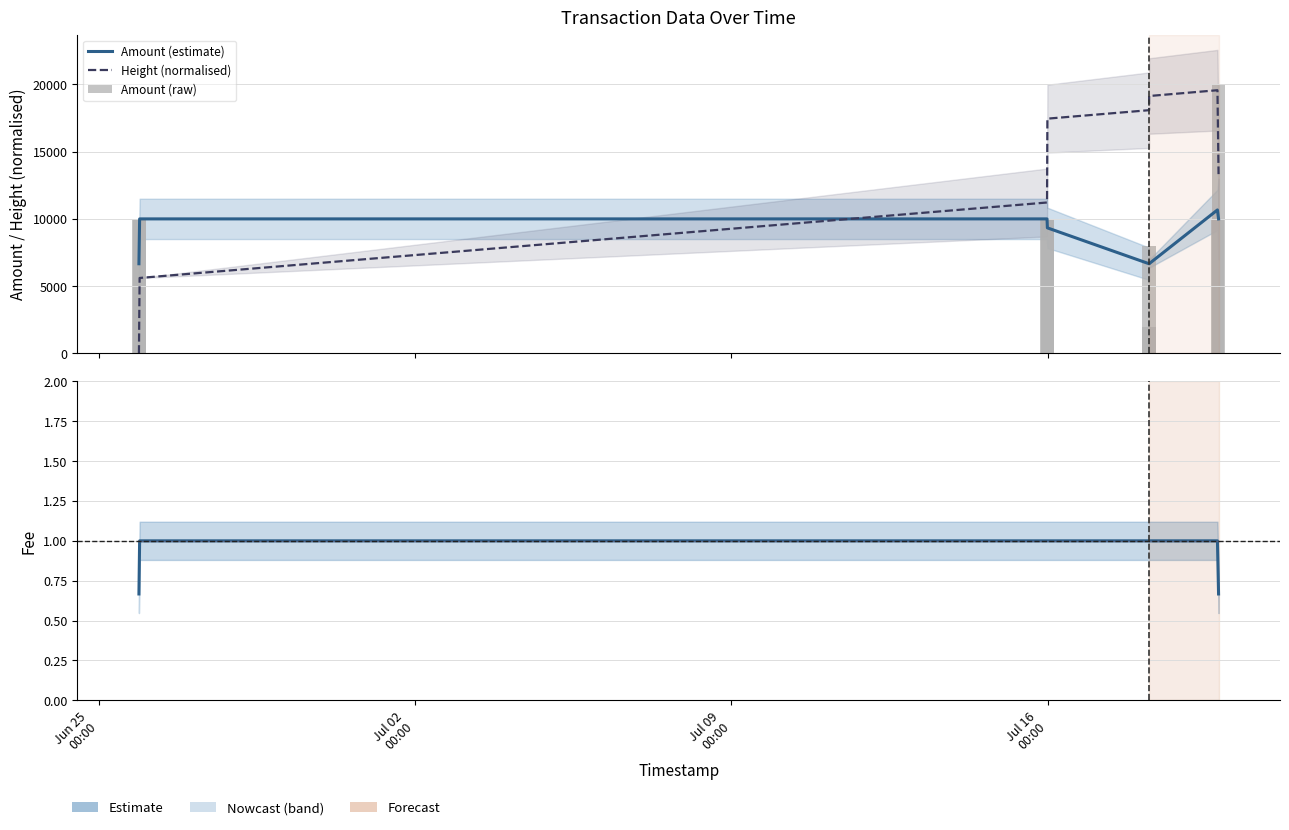

At which category does the chart reach its minimum across all series?

Jun 25
00:00